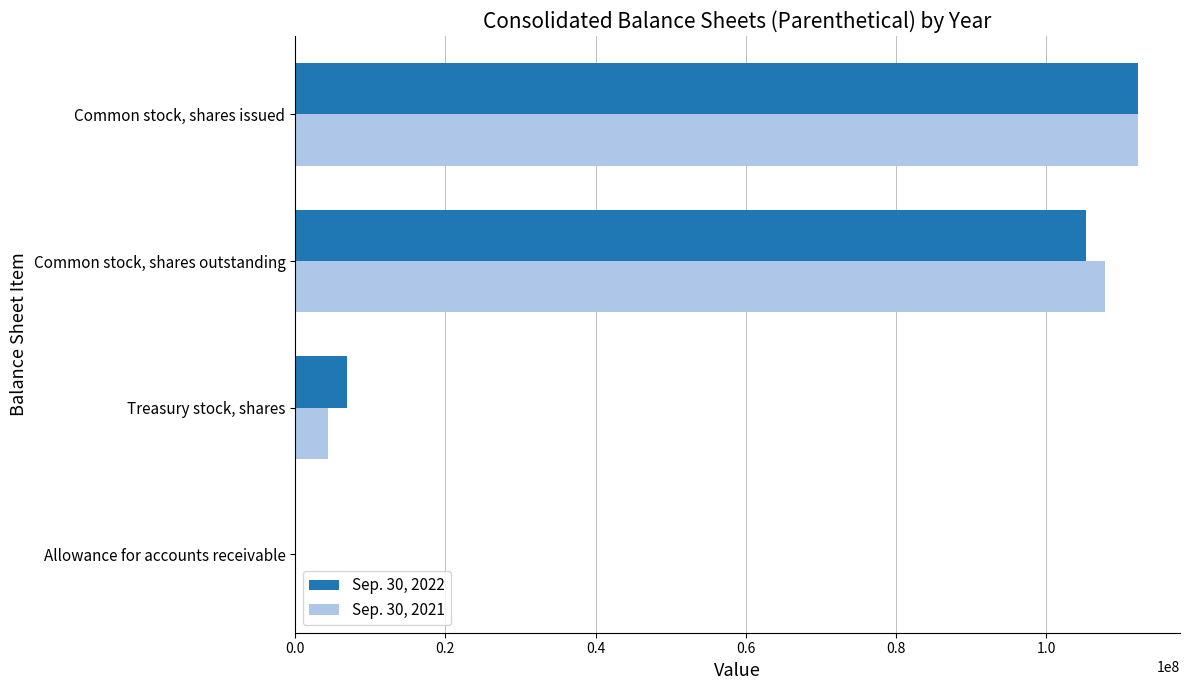

What are all the series names shown in the legend?

Sep. 30, 2022, Sep. 30, 2021